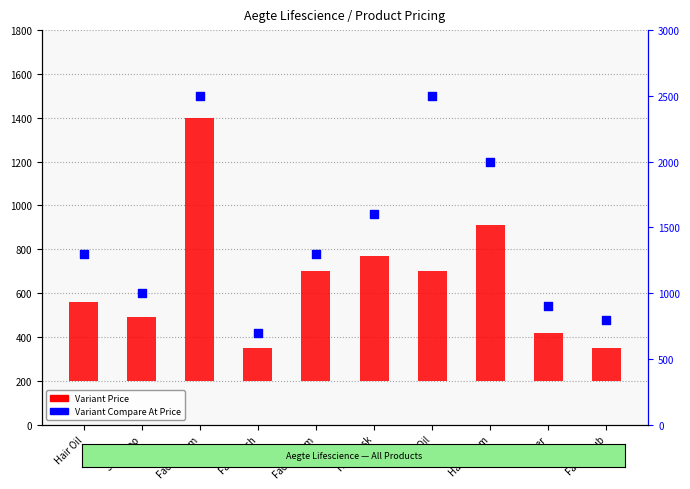

What are all the series names shown in the legend?

Variant Price, Variant Compare At Price